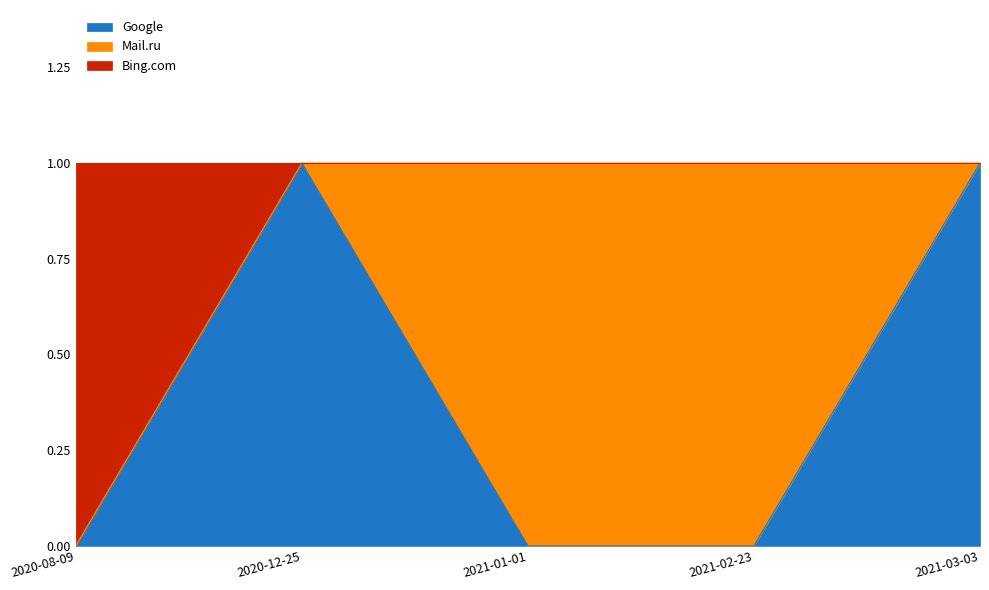

What is the label of the 1st point from the right?

2021-03-03